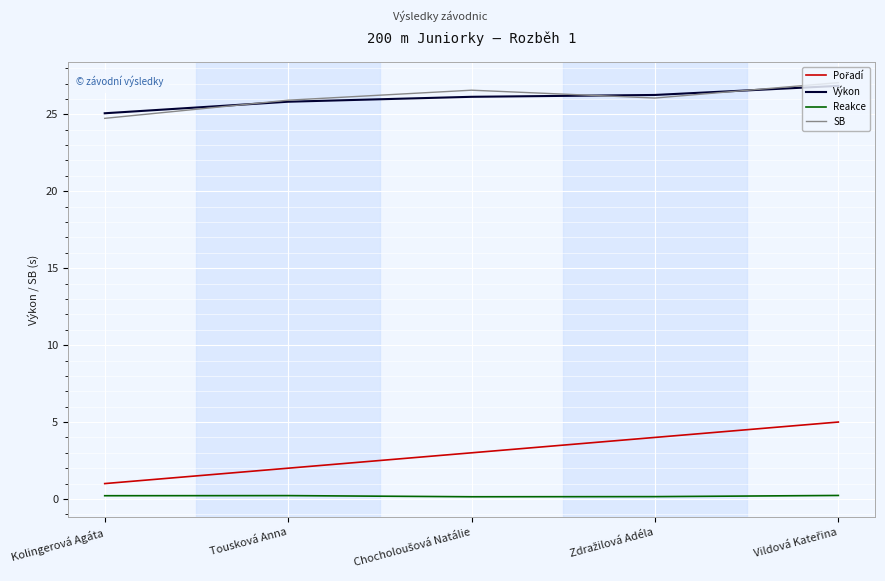

True or false: Výkon has a value of 25.1 at Kolingerová Agáta.

True